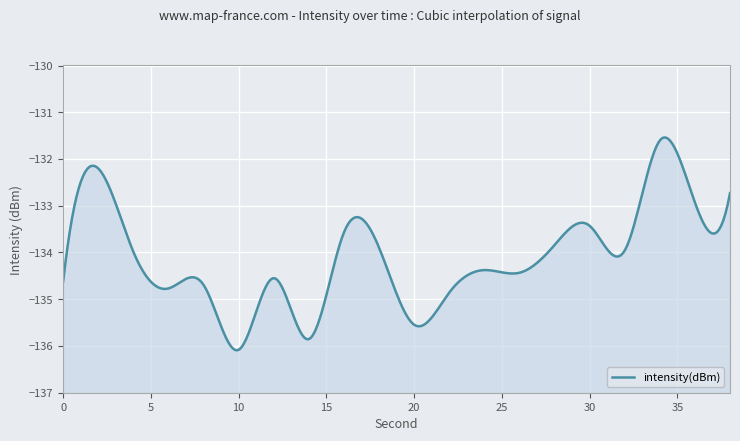

What is the average value?

-134.1